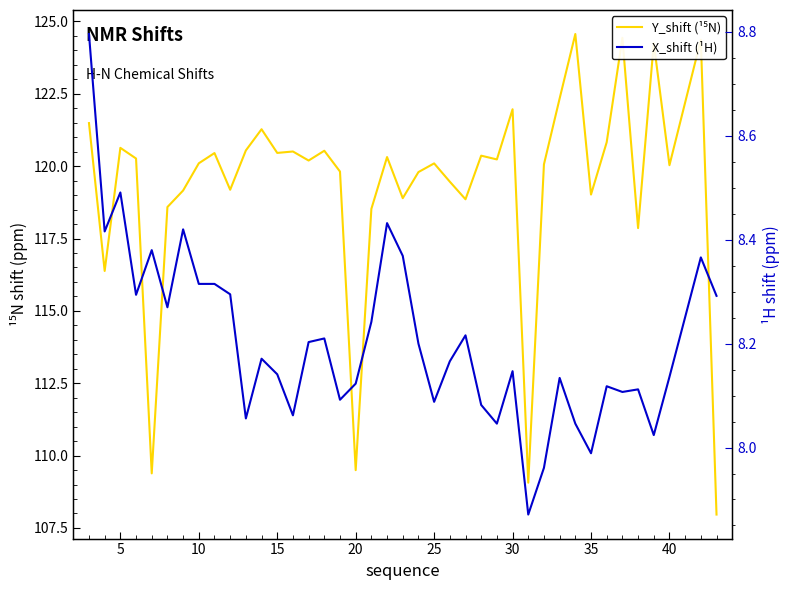

Which has a higher value, 30 or 25?

30